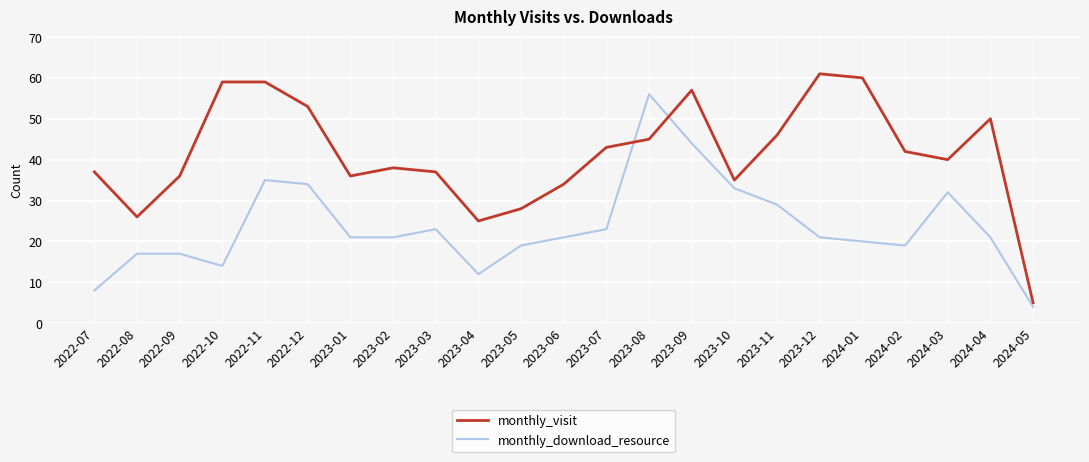

Reading left to right, list all the values displayed in this chart.

monthly_visit: 2022-07=37	2022-08=26	2022-09=36	2022-10=59	2022-11=59	2022-12=53	2023-01=36	2023-02=38	2023-03=37	2023-04=25	2023-05=28	2023-06=34	2023-07=43	2023-08=45	2023-09=57	2023-10=35	2023-11=46	2023-12=61	2024-01=60	2024-02=42	2024-03=40	2024-04=50	2024-05=5
monthly_download_resource: 2022-07=8	2022-08=17	2022-09=17	2022-10=14	2022-11=35	2022-12=34	2023-01=21	2023-02=21	2023-03=23	2023-04=12	2023-05=19	2023-06=21	2023-07=23	2023-08=56	2023-09=44	2023-10=33	2023-11=29	2023-12=21	2024-01=20	2024-02=19	2024-03=32	2024-04=21	2024-05=4